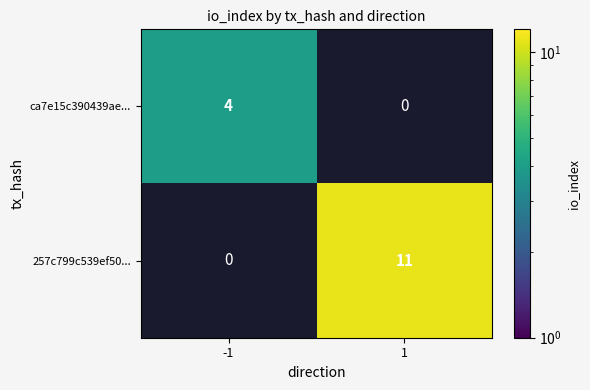

Between -1 and 1, which series saw the biggest shift?

257c799c539ef50...